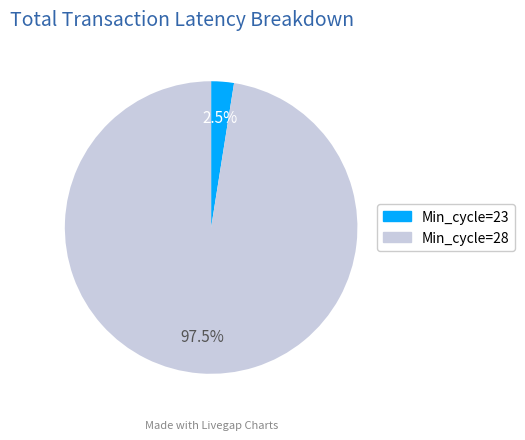

How many segments does this pie chart have?

2